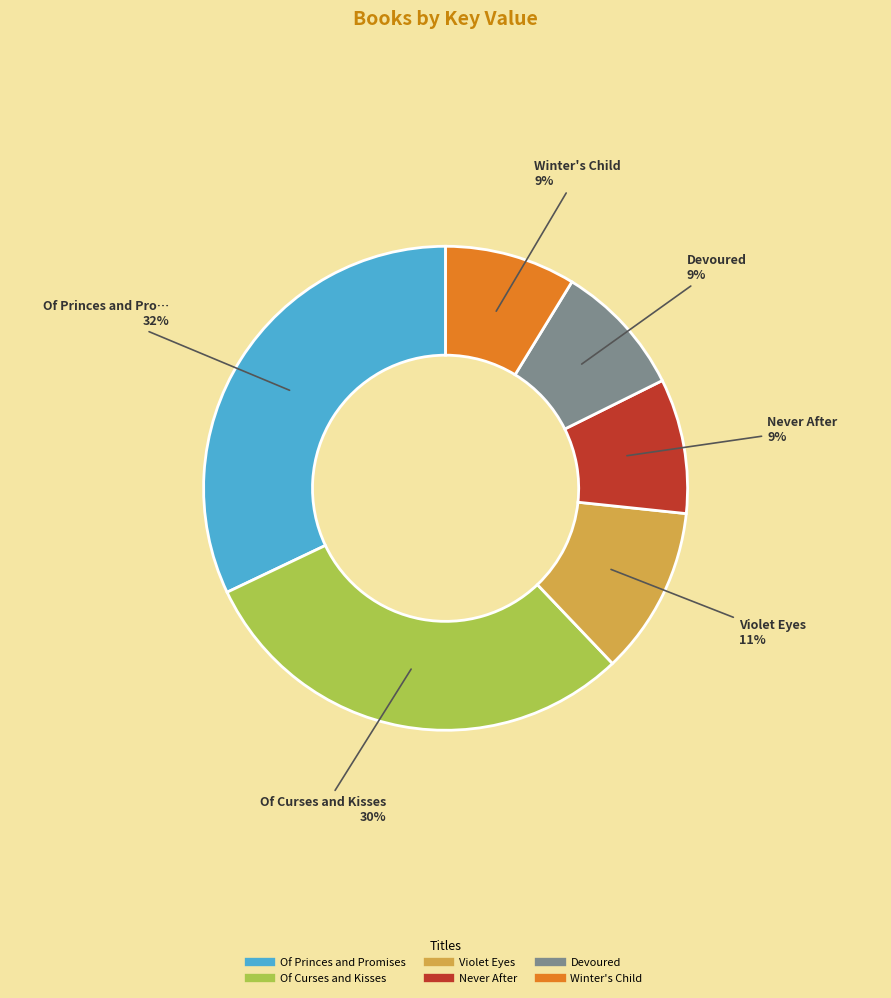

How many slices are in this pie chart?

6